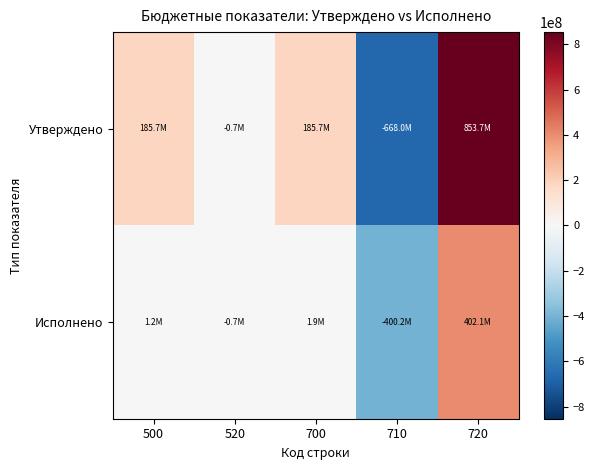

Which has a higher value, 520 or 720?

720